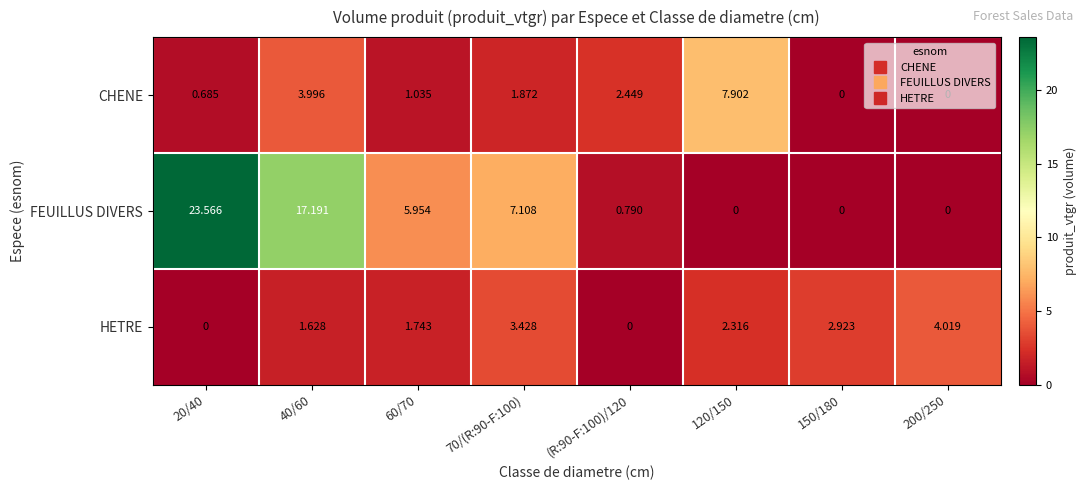

Which series has the largest total across all categories?

FEUILLUS DIVERS